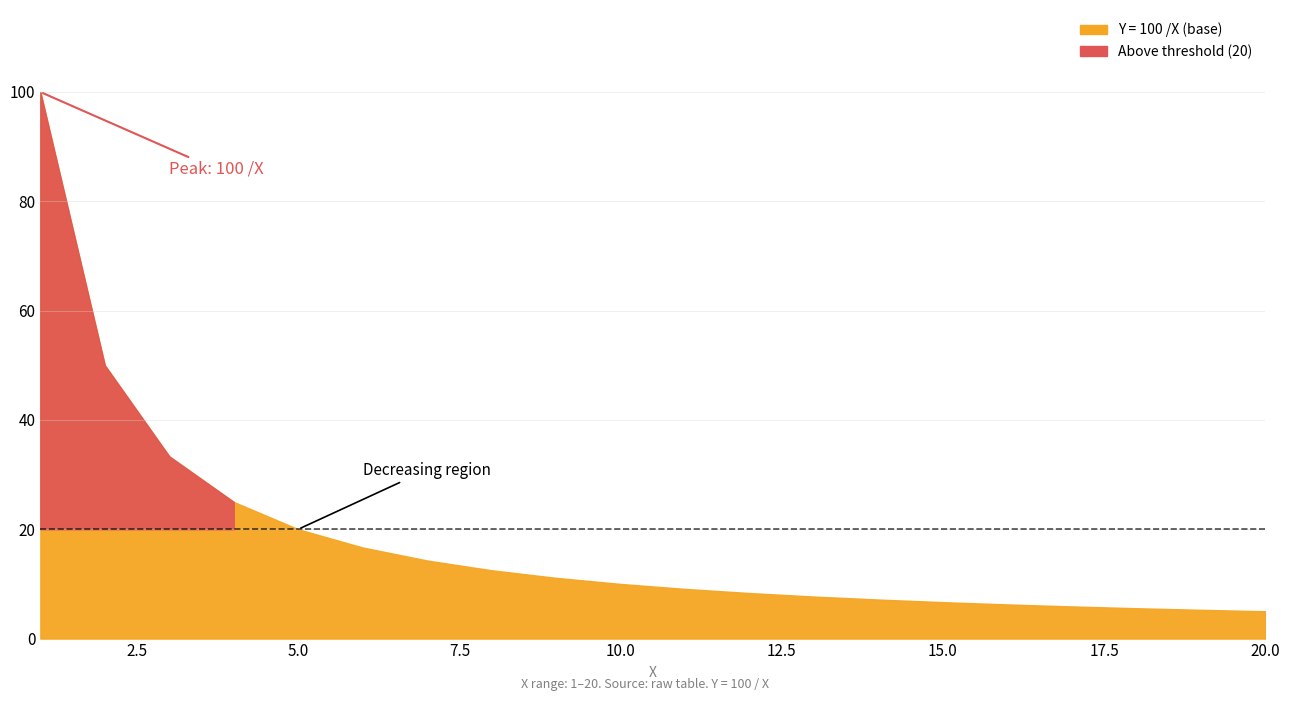

Rank the categories by value from lowest to highest.

20, 19, 18, 17, 16, 15, 14, 13, 12, 11, 10, 9, 8, 7, 6, 5, 4, 3, 2, 1